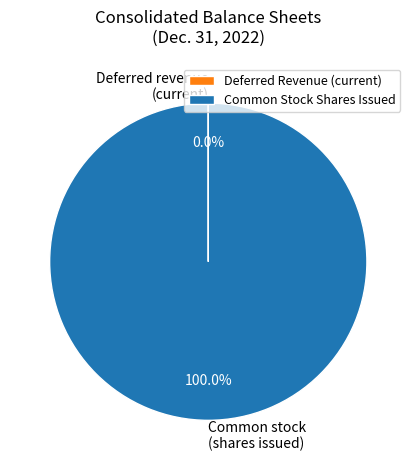

What is the largest slice in the pie chart?

Common Stock Shares Issued